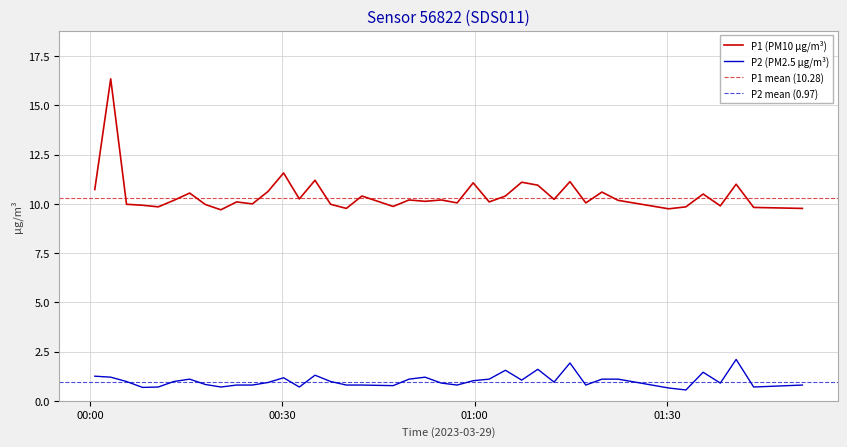

How many lines are shown in the chart?

2